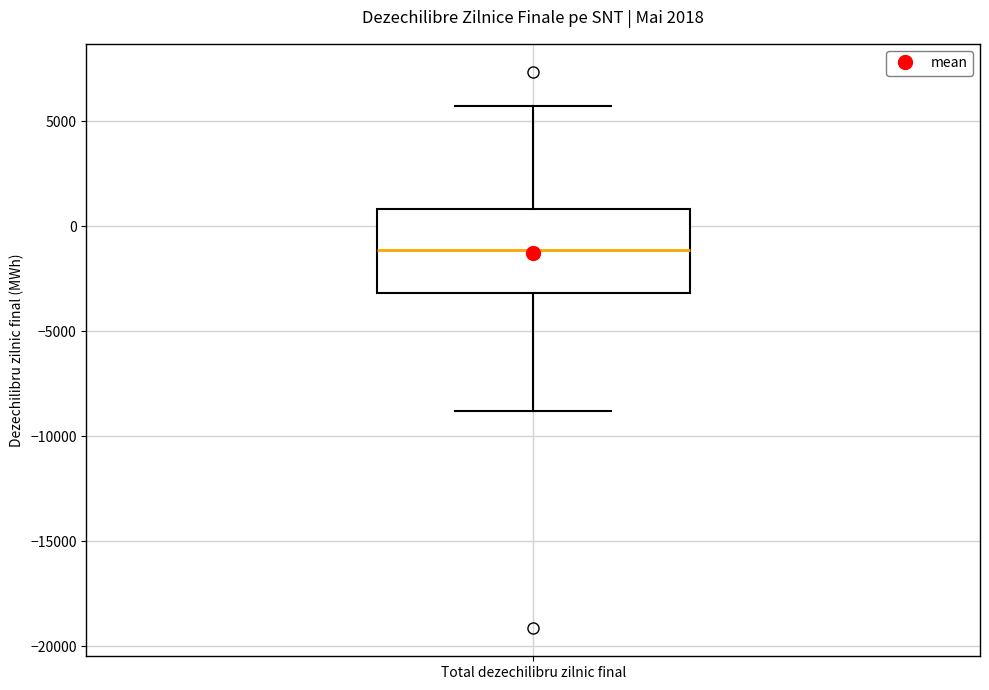

Transcribe this box plot: give where the median line is, the range the box spans, and where the two whiskers end, as read against the y-axis. The values are not printed on the chart, so give them approximately, as read against the axis.

median -1000, box -3000 to 1000, whiskers -9000 to 5500